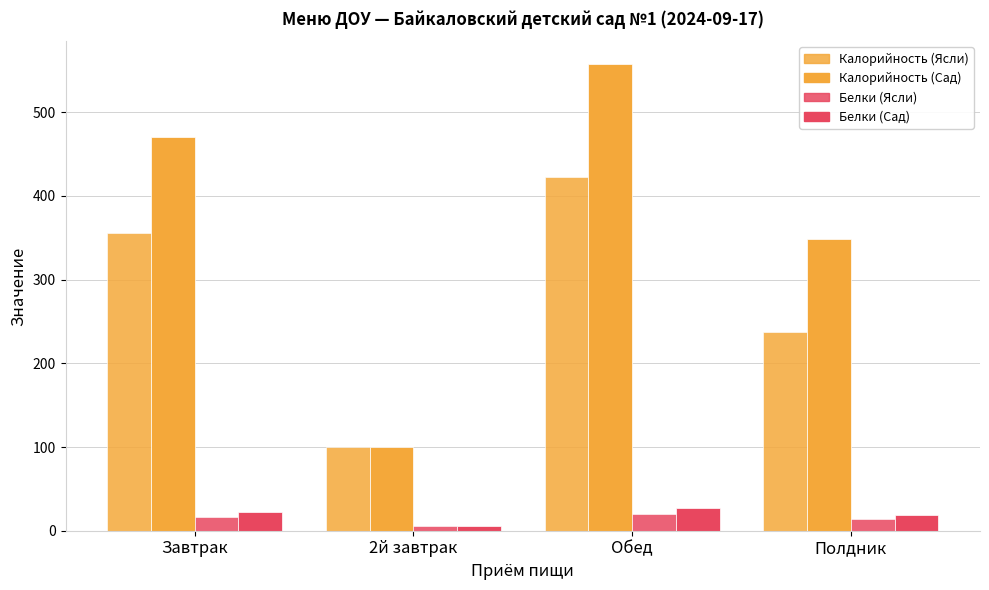

How many groups of bars are there?

4